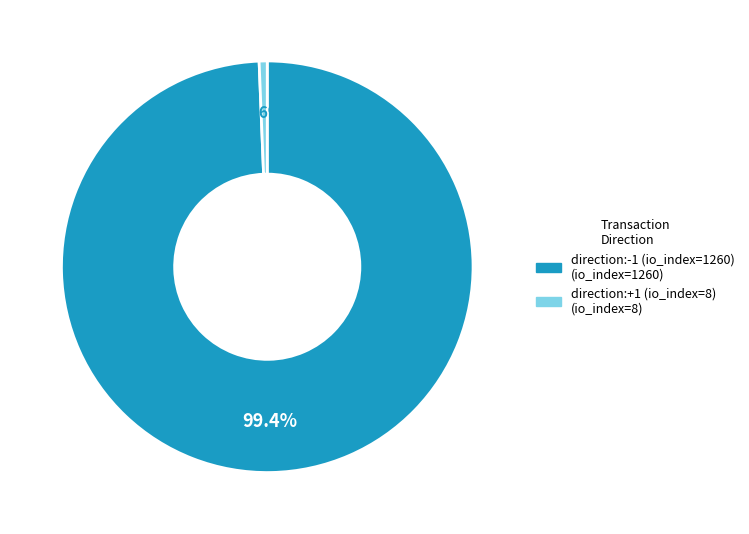

Which slice is the smallest?

direction:+1 (io_index=8)